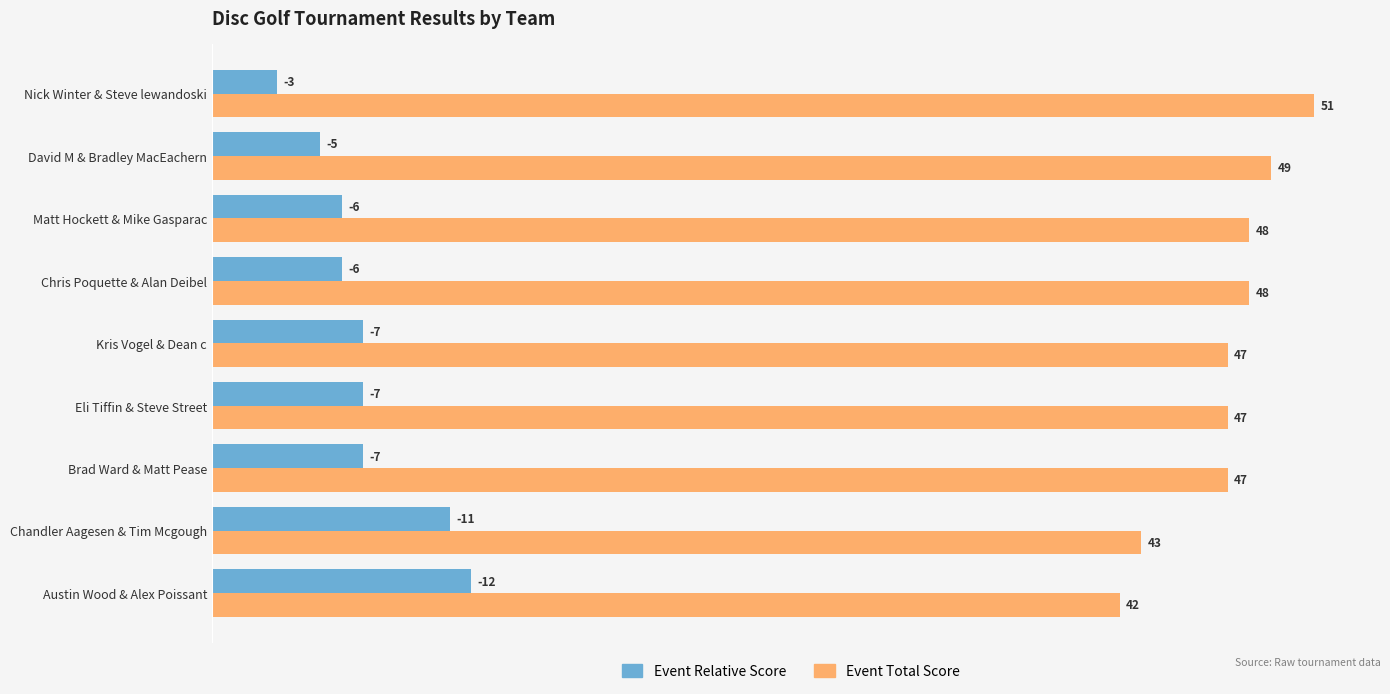

Which series has the largest total across all categories?

Event Total Score